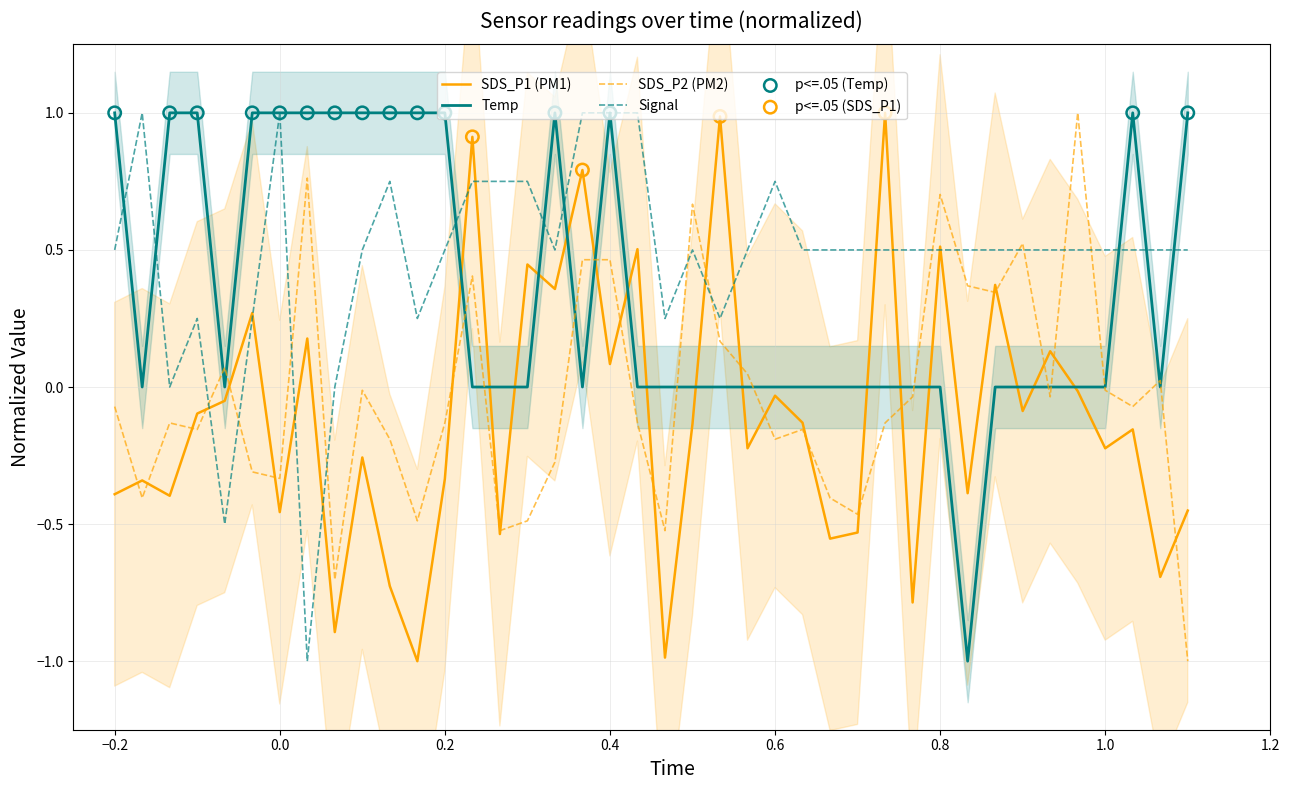

Is the value of SDS_P2 (PM2) at 1.0 greater than the value of SDS_P1 (PM1) at −0.2?

Yes